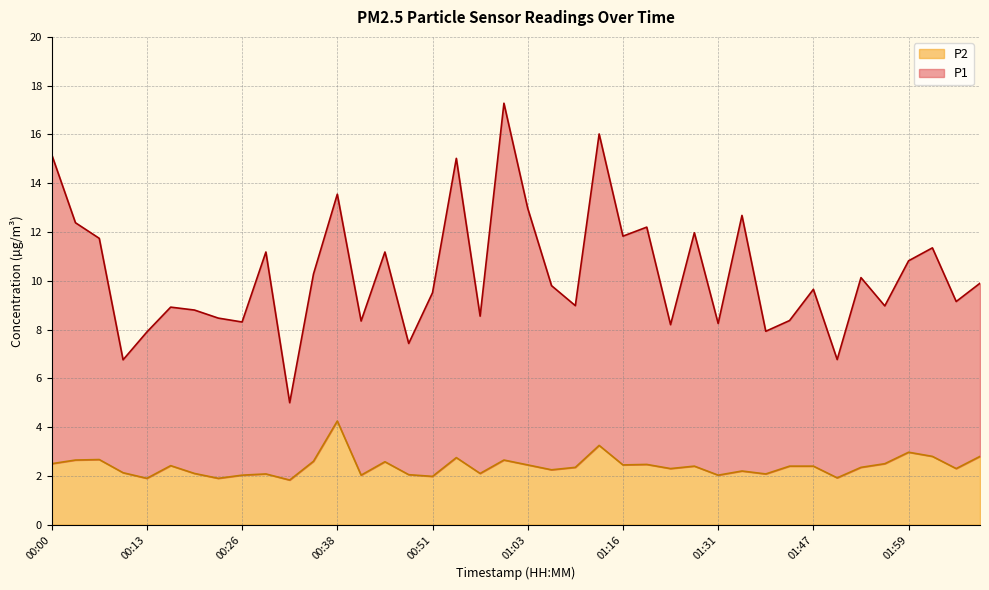

True or false: P1 and P2 intersect in this chart.

False